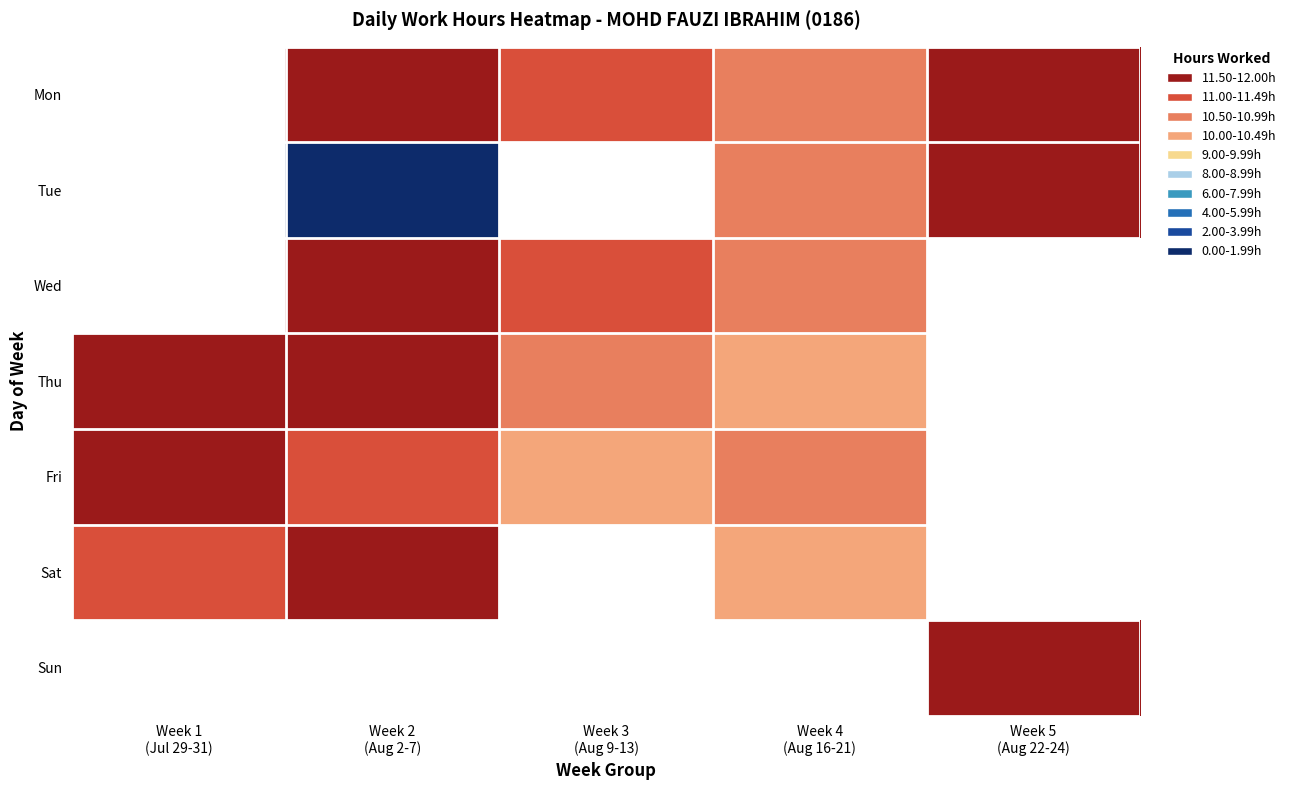

Count the Thu values in the range 10 to 11.

2